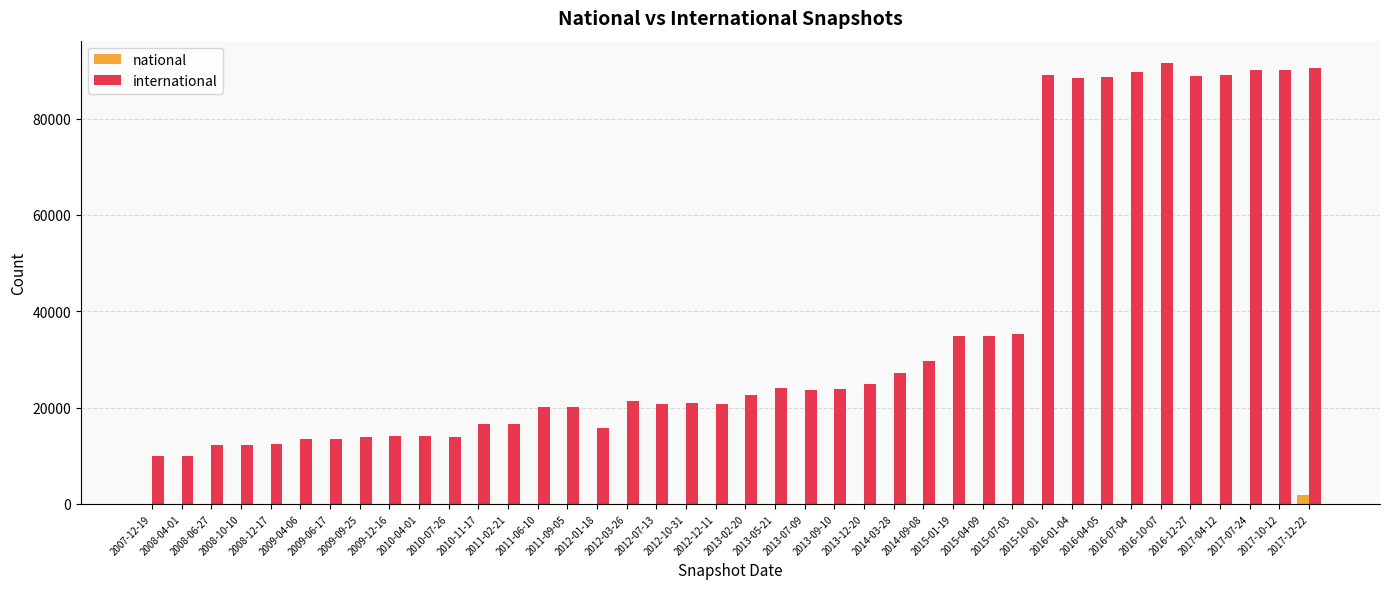

What is the difference between the international values at 2009-09-25 and 2017-12-22?

76718